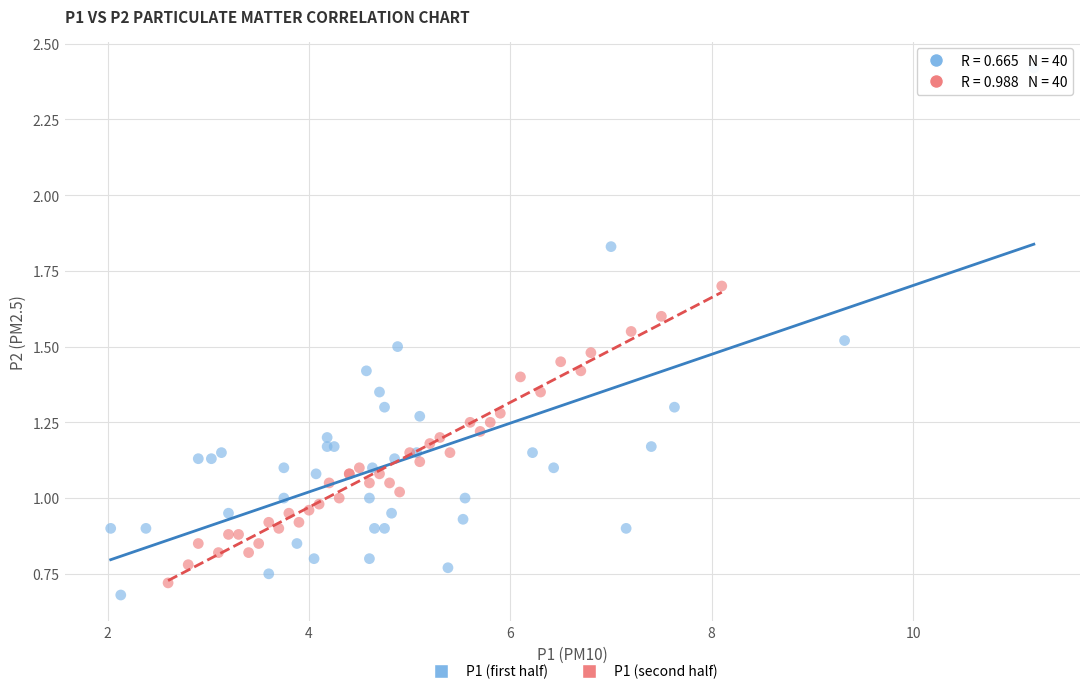

Which series reaches the minimum Y coordinate?

P1 (first half)